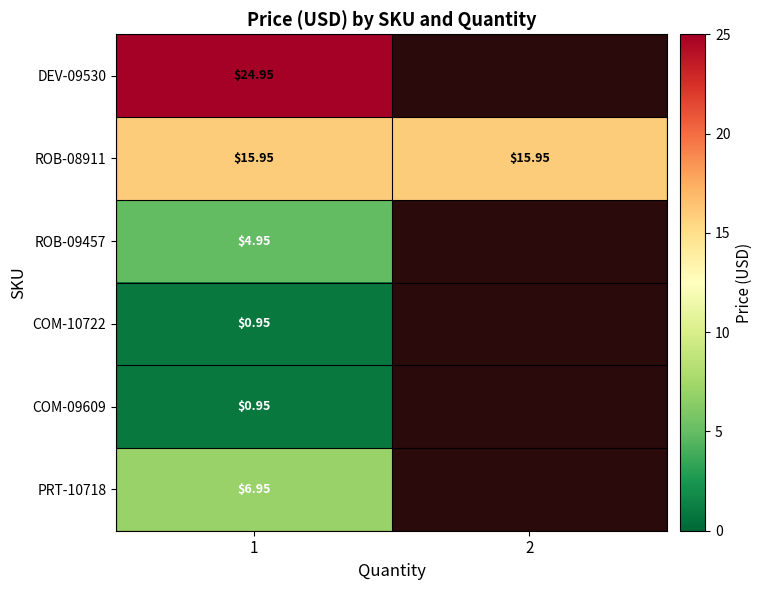

How many values in the ROB-09457 series exceed 4?

1